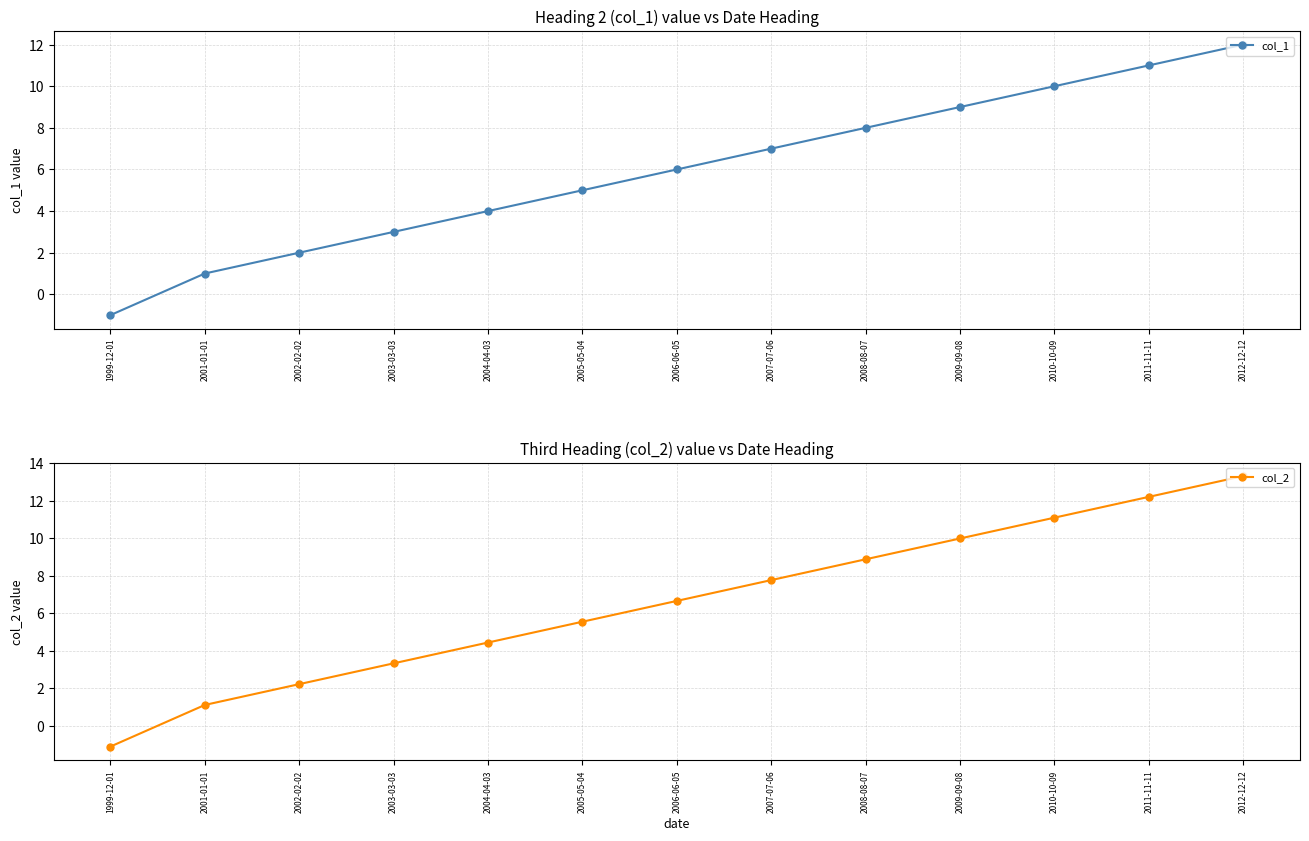

Reading right to left, transcribe all the data shown in this chart.

col_1: 2012-12-12=12.0	2011-11-11=11.0	2010-10-09=10.0	2009-09-08=9.0	2008-08-07=8.0	2007-07-06=7.0	2006-06-05=6.0	2005-05-04=5.0	2004-04-03=4.0	2003-03-03=3.0	2002-02-02=2.0	2001-01-01=1.0	1999-12-01=-1.0
col_2: 2012-12-12=13.3	2011-11-11=12.2	2010-10-09=11.1	2009-09-08=10.0	2008-08-07=8.9	2007-07-06=7.8	2006-06-05=6.7	2005-05-04=5.5	2004-04-03=4.4	2003-03-03=3.3	2002-02-02=2.2	2001-01-01=1.1	1999-12-01=-1.1